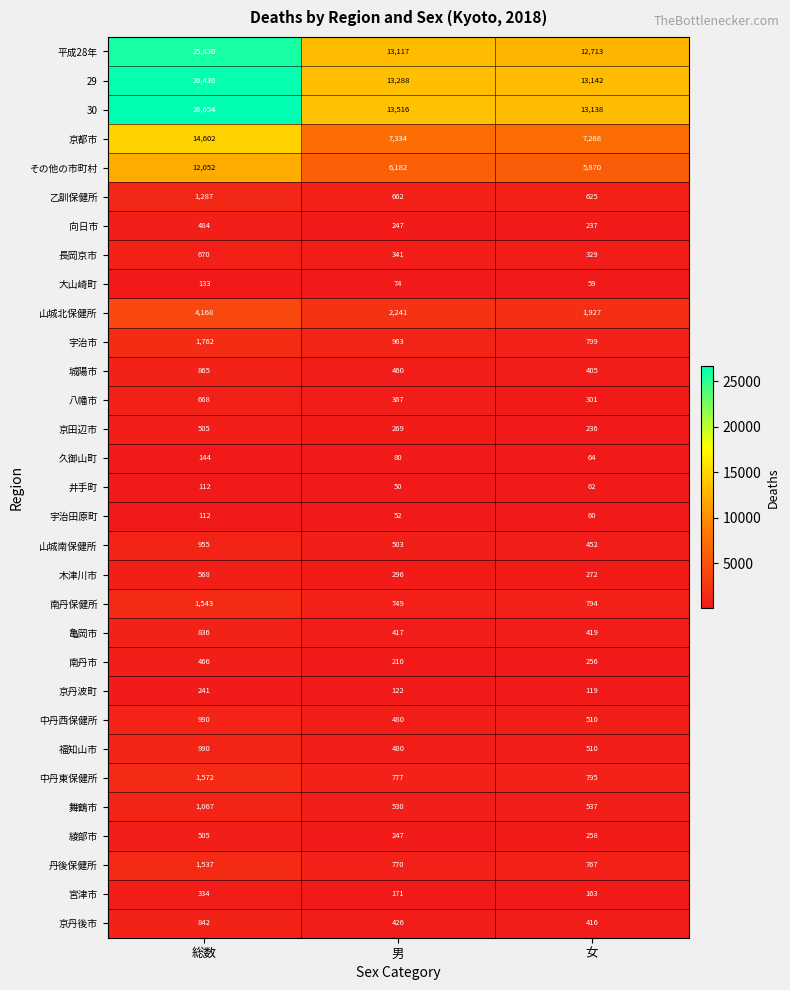

True or false: 宇治田原町 has a value of 30 at 女.

False